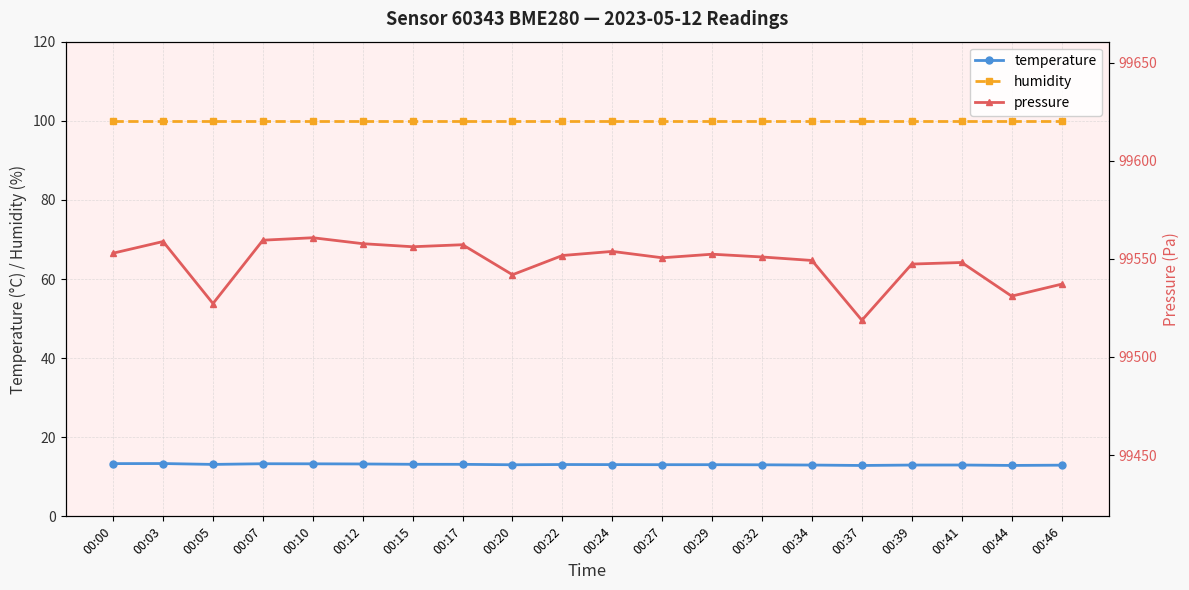

Rank the series at 00:05 from lowest to highest value.

temperature, humidity, pressure